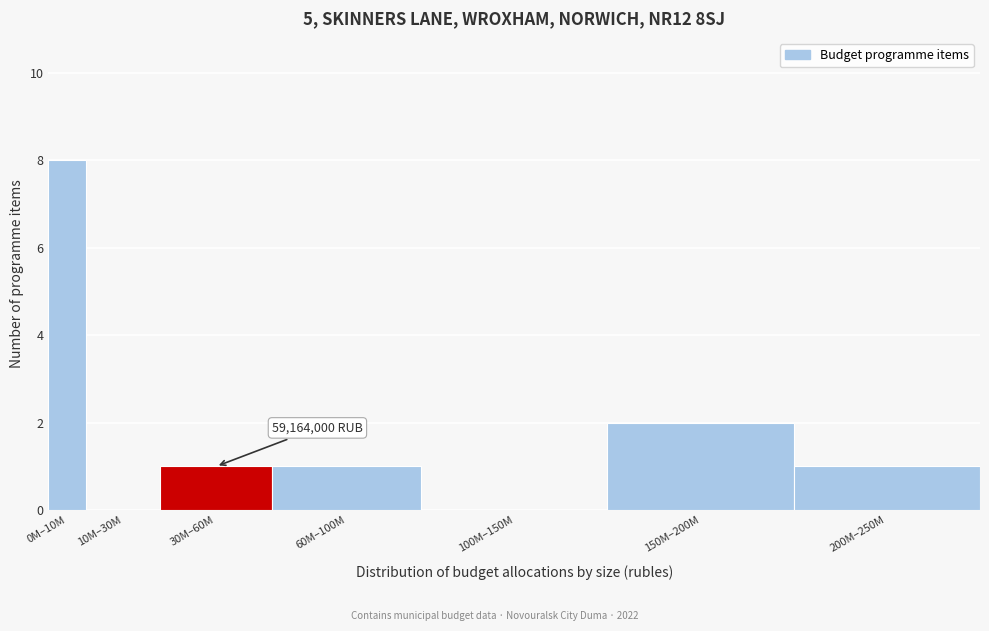

Reading left to right, extract all data points from this chart.

0M–10M=8	10M–30M=0	30M–60M=1	60M–100M=1	100M–150M=0	150M–200M=2	200M–250M=1